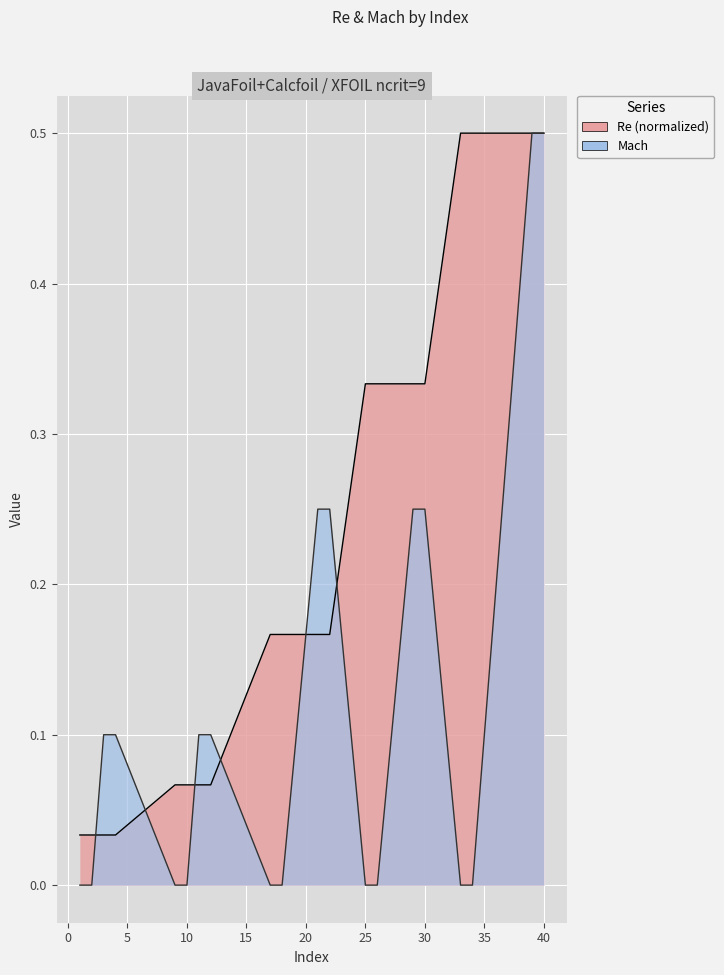

What is the sum of the Re values at 34 and 26?

0.8